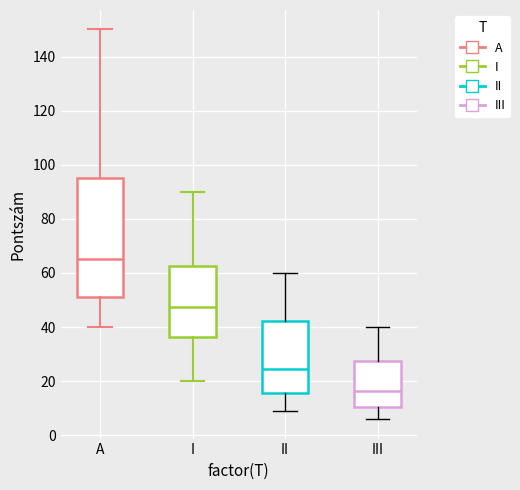

Which box has the lowest median line?

III